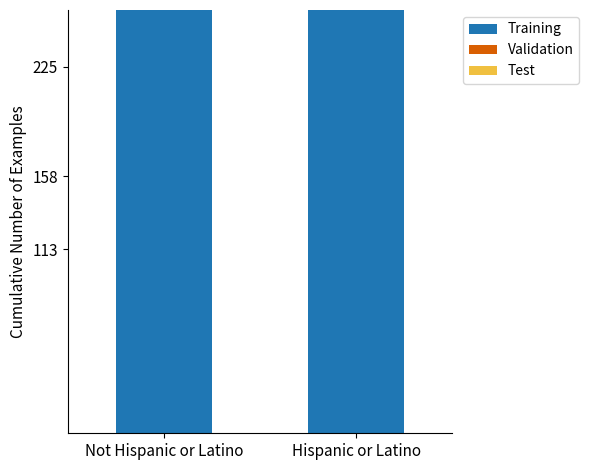

Rank the series by their maximum value, from lowest to highest.

Test, Training, Validation